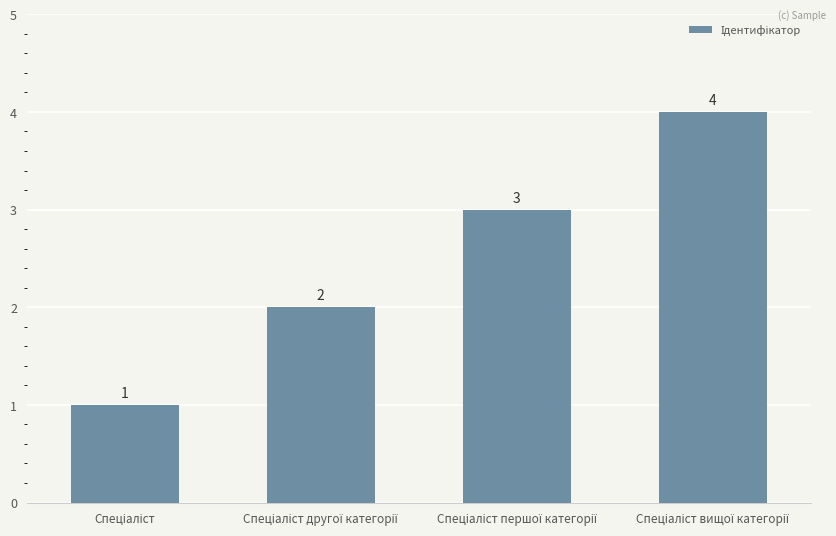

What is the maximum value shown in the chart?

4